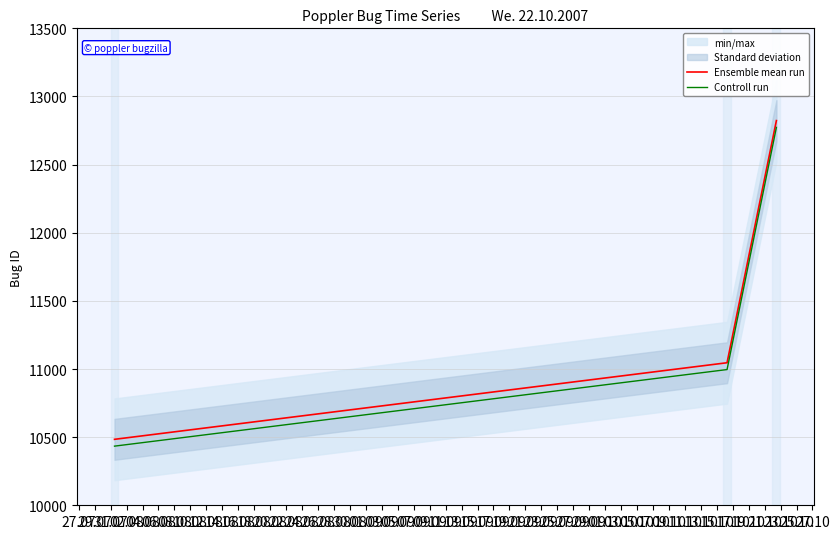

Which series has the widest spread of values?

Ensemble mean run